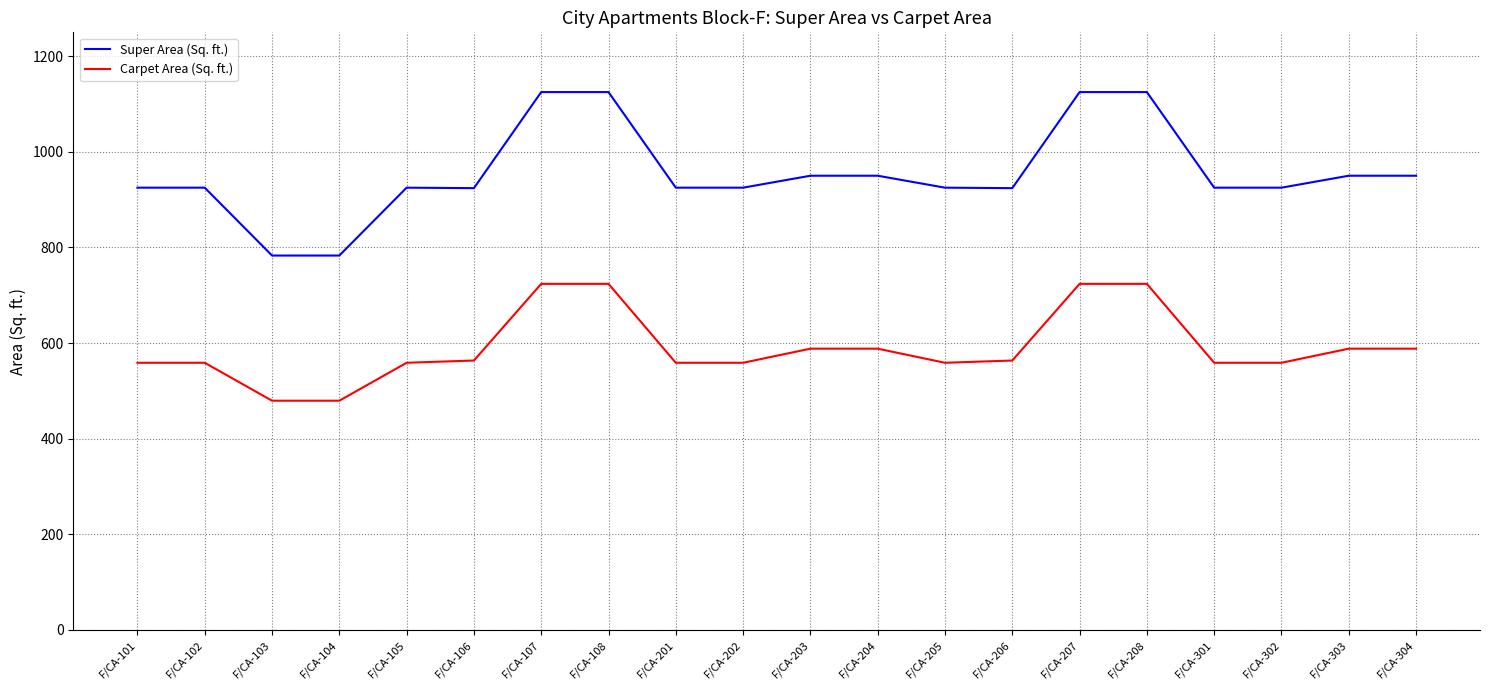

The Super Area (Sq. ft.) series shows 1439.6 at F/CA-206. True or false?

False